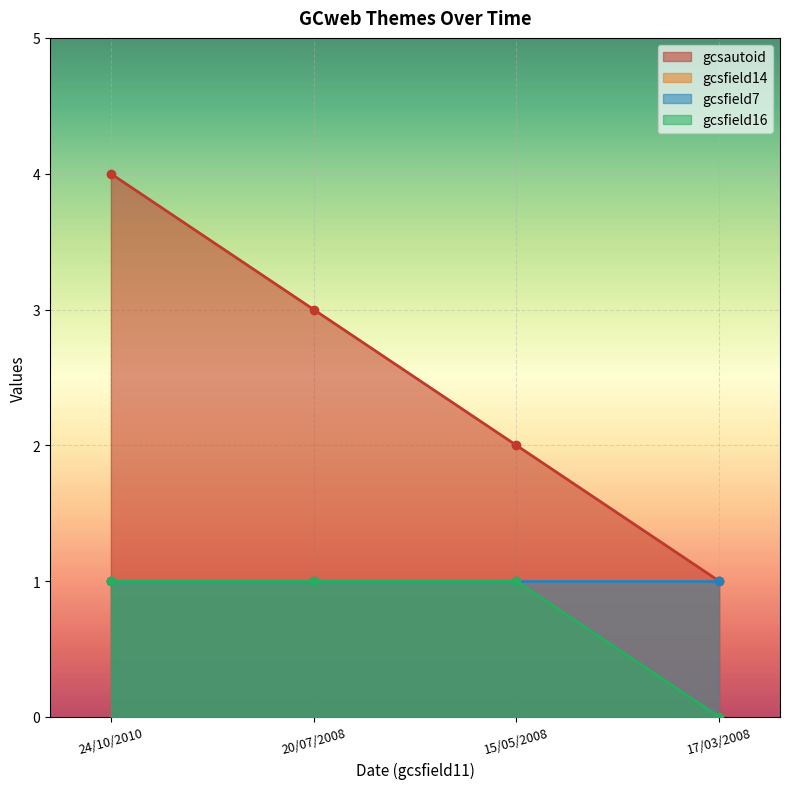

What is the label of the 3rd point from the left?

15/05/2008